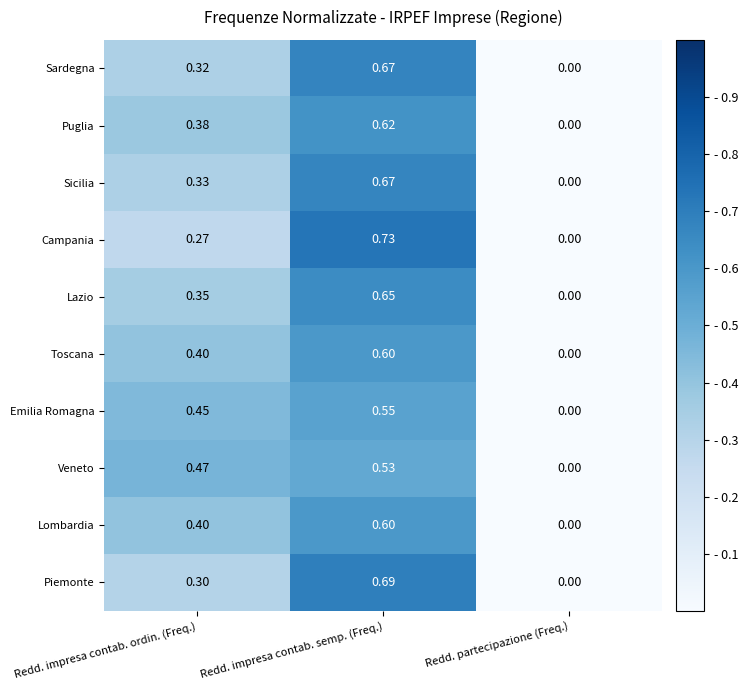

At which category is the sum across all series the highest?

Redd. impresa contab. semp. (Freq.)